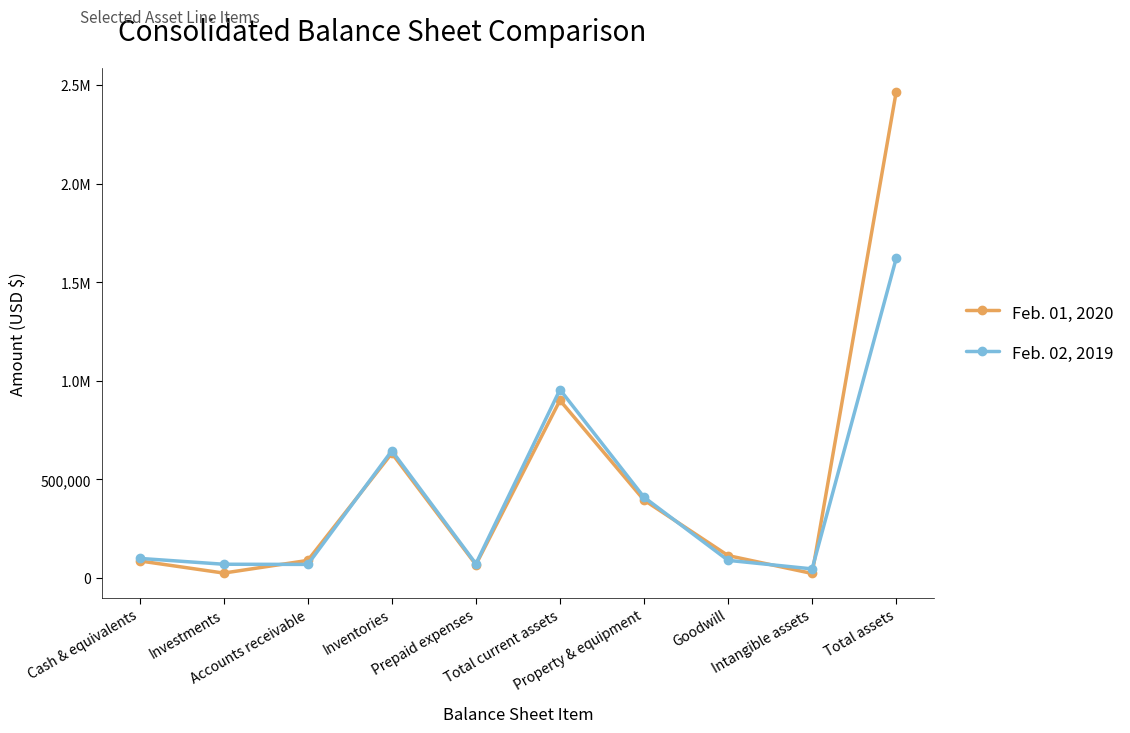

What is the value of the Feb. 01, 2020 point at the 10th from the left?

2465070